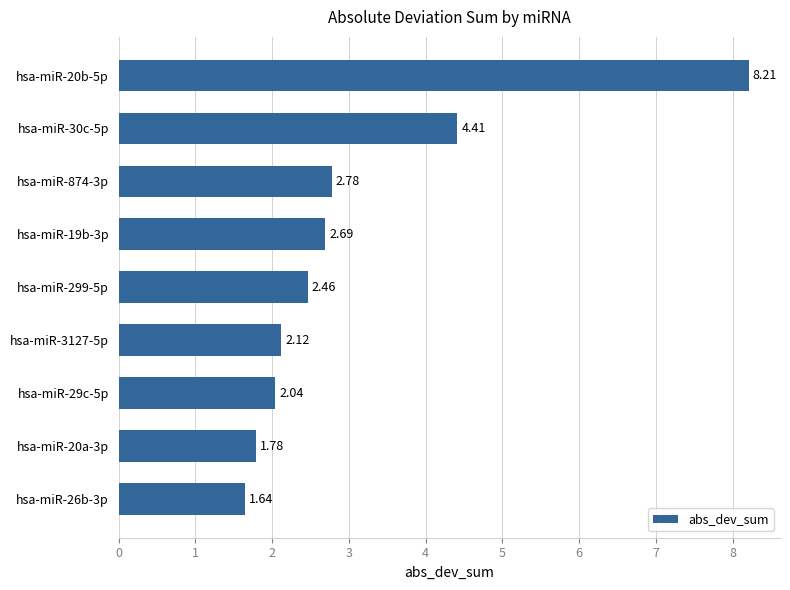

At which category does the chart reach its minimum across all series?

hsa-miR-26b-3p